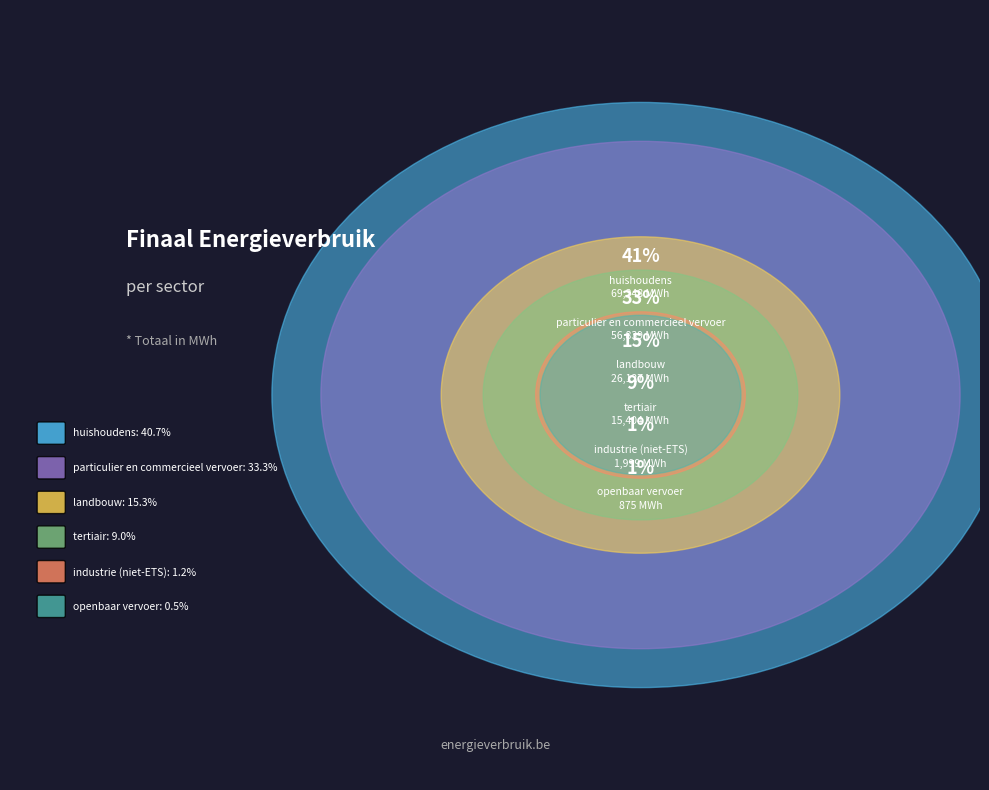

Is there any slice that represents more than half of the pie?

No